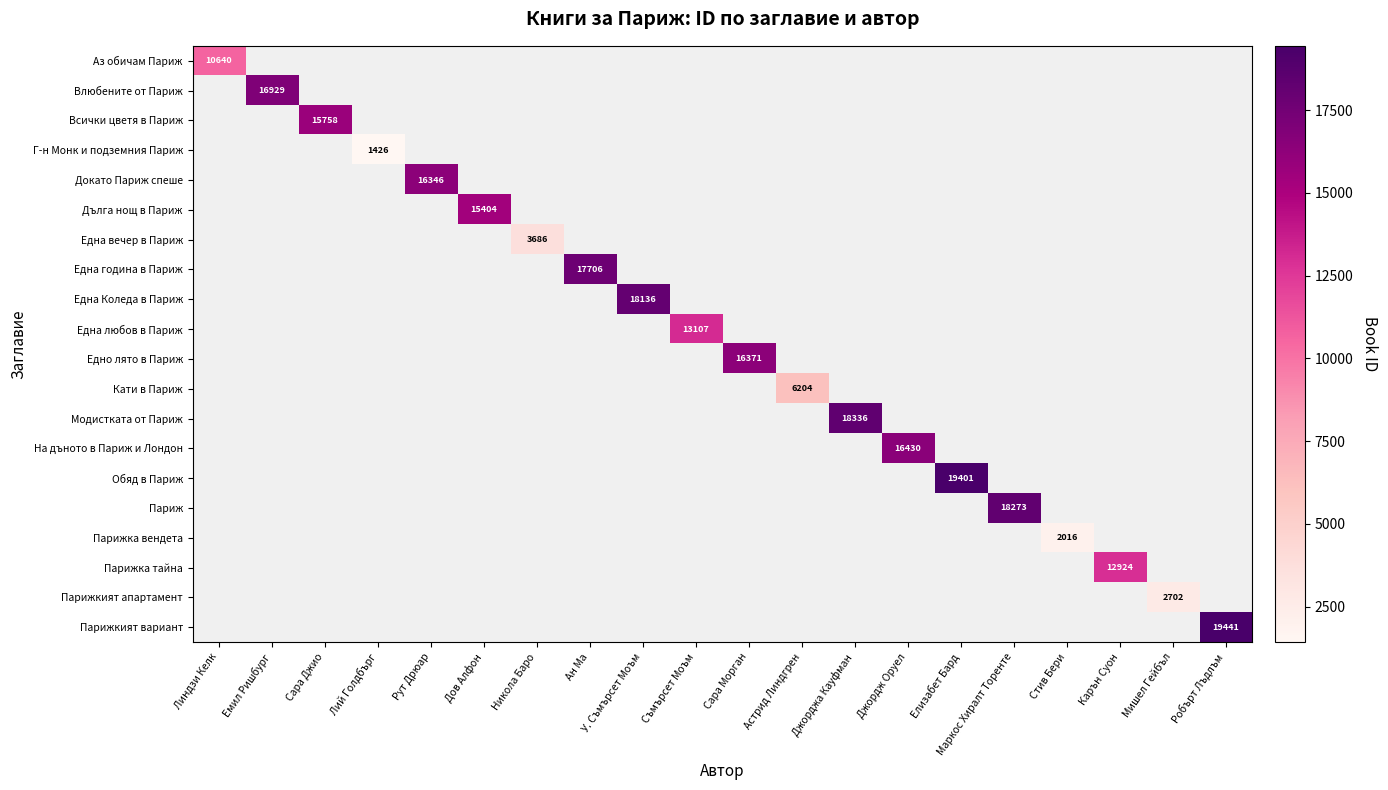

The Докато Париж спеше series shows 16346 at Рут Дрюар. True or false?

True